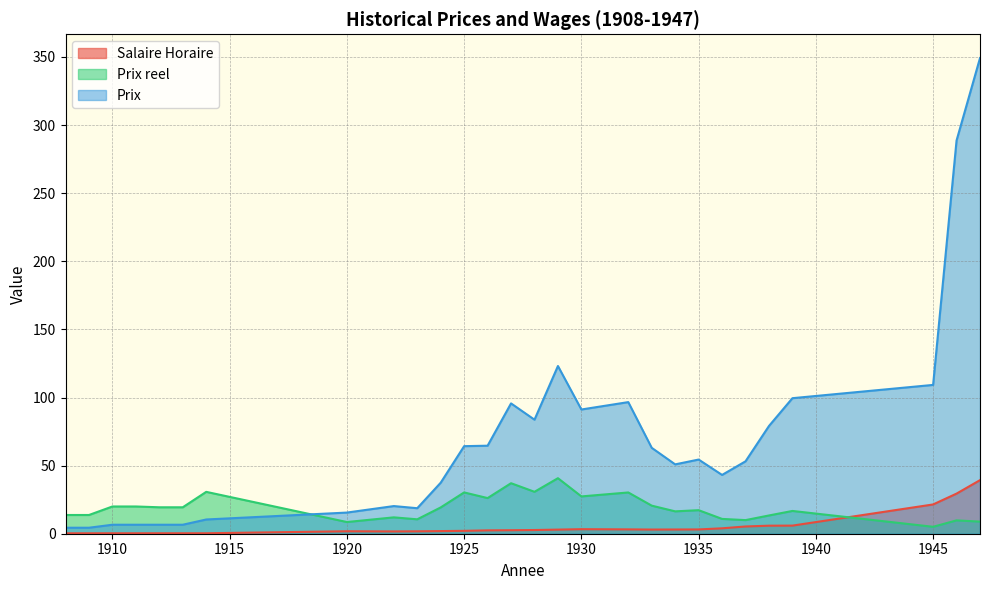

Does the chart display data point markers on the line(s)?

No